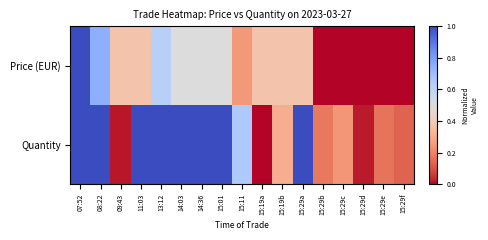

Which category has the lowest value across all series?

15:29b